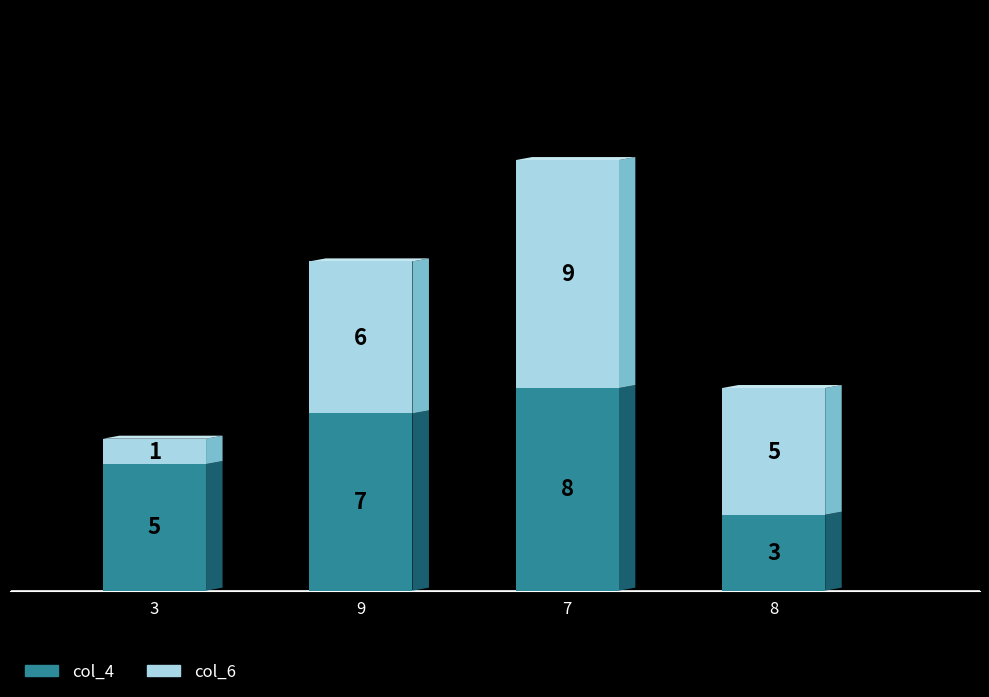

The value of col_4 at 7 is 2. True or false?

False